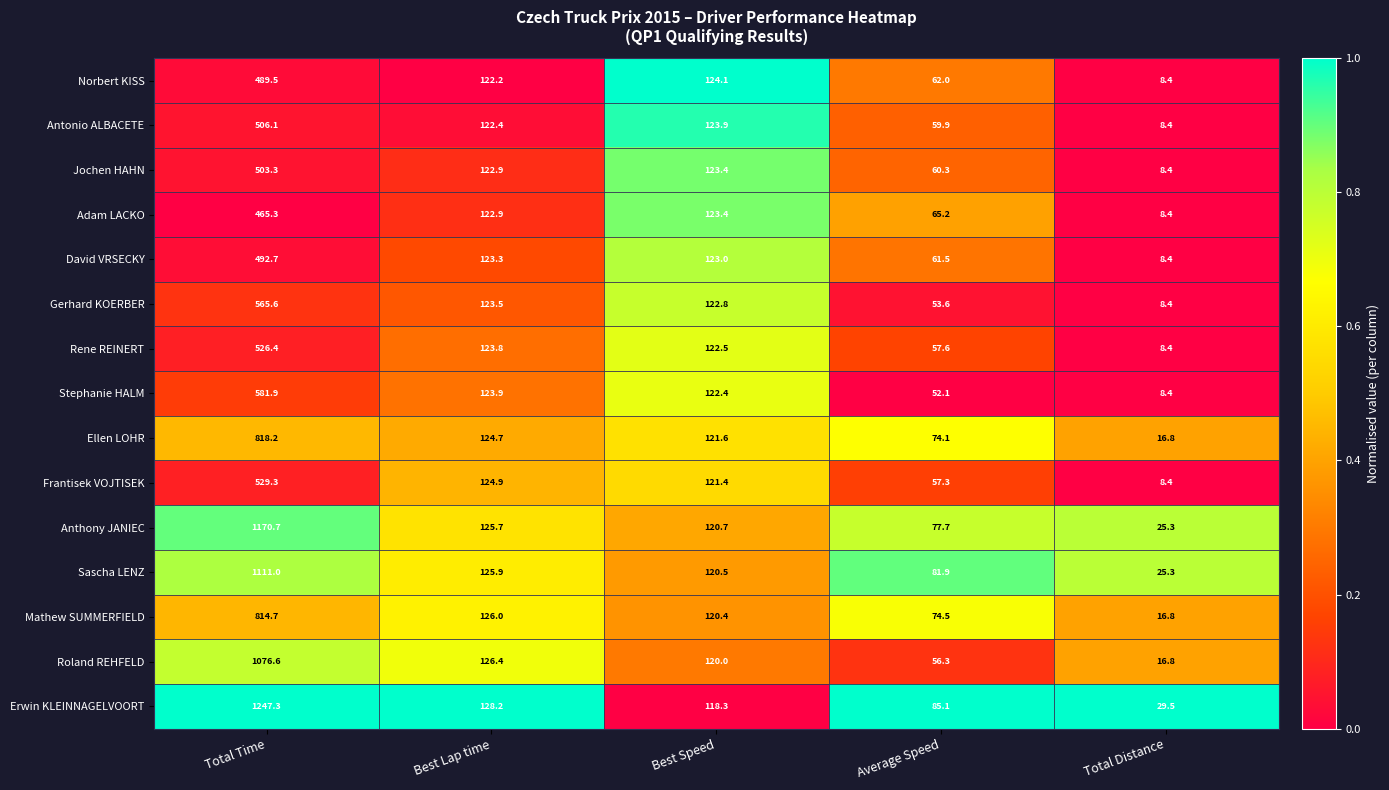

What is the difference between the second highest and second lowest values in the Rene REINERT series?

66.2